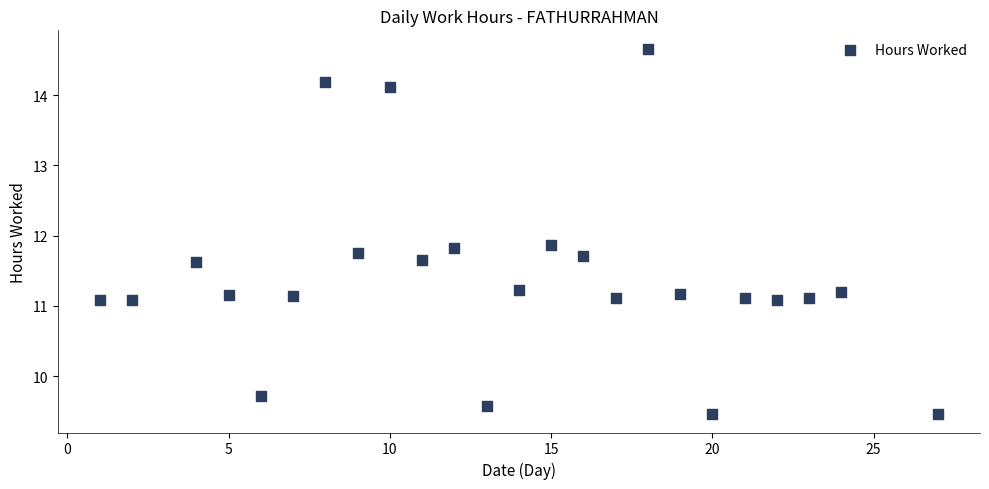

What is the range of X values (max minus min)?

26.0